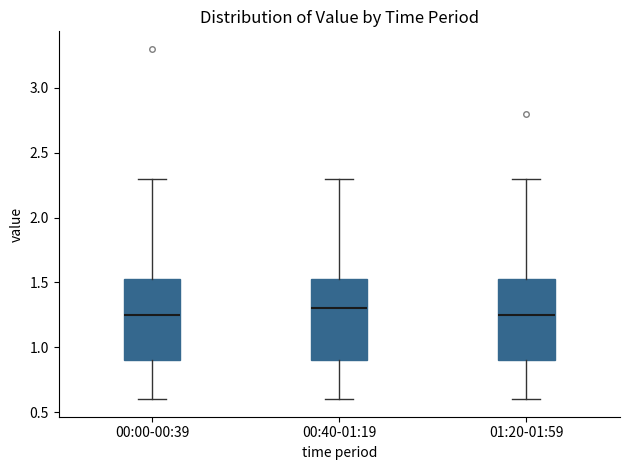

Reading left to right, transcribe this box plot: for each box, give where its median line is, the range the box spans, and where its two whiskers end, as read against the y-axis. The values are not printed on the chart, so give them approximately, as read against the axis.

00:00-00:39: median 1.25, box 0.90 to 1.55, whiskers 0.60 to 2.30
00:40-01:19: median 1.30, box 0.90 to 1.55, whiskers 0.60 to 2.30
01:20-01:59: median 1.25, box 0.90 to 1.55, whiskers 0.60 to 2.30